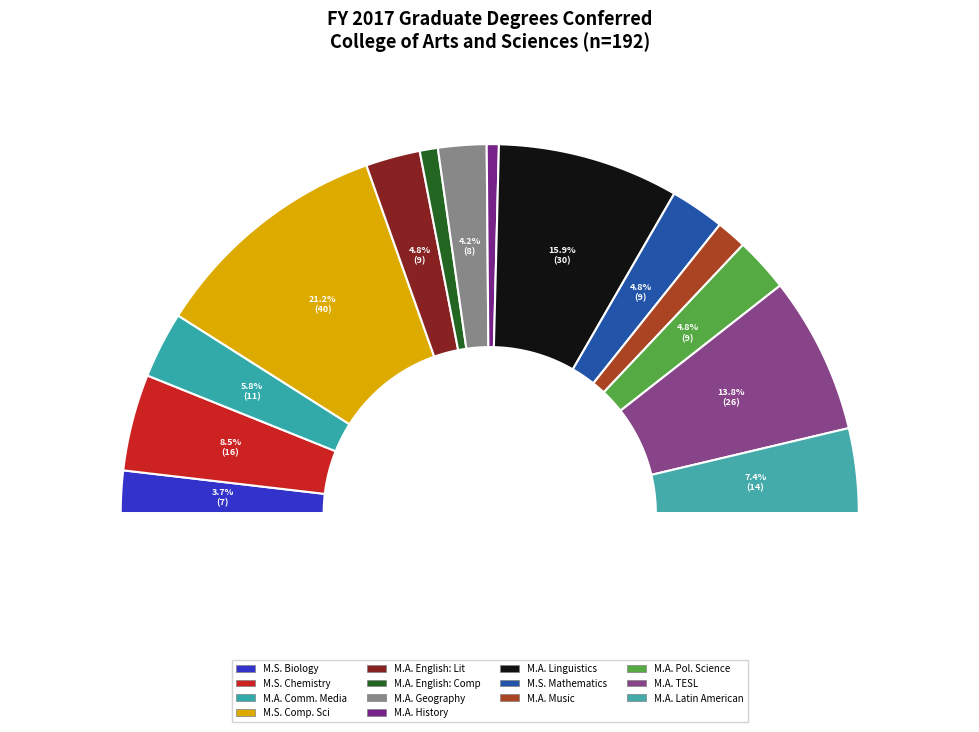

What portion of the pie excludes M.A. in English: Literature?

95.2%